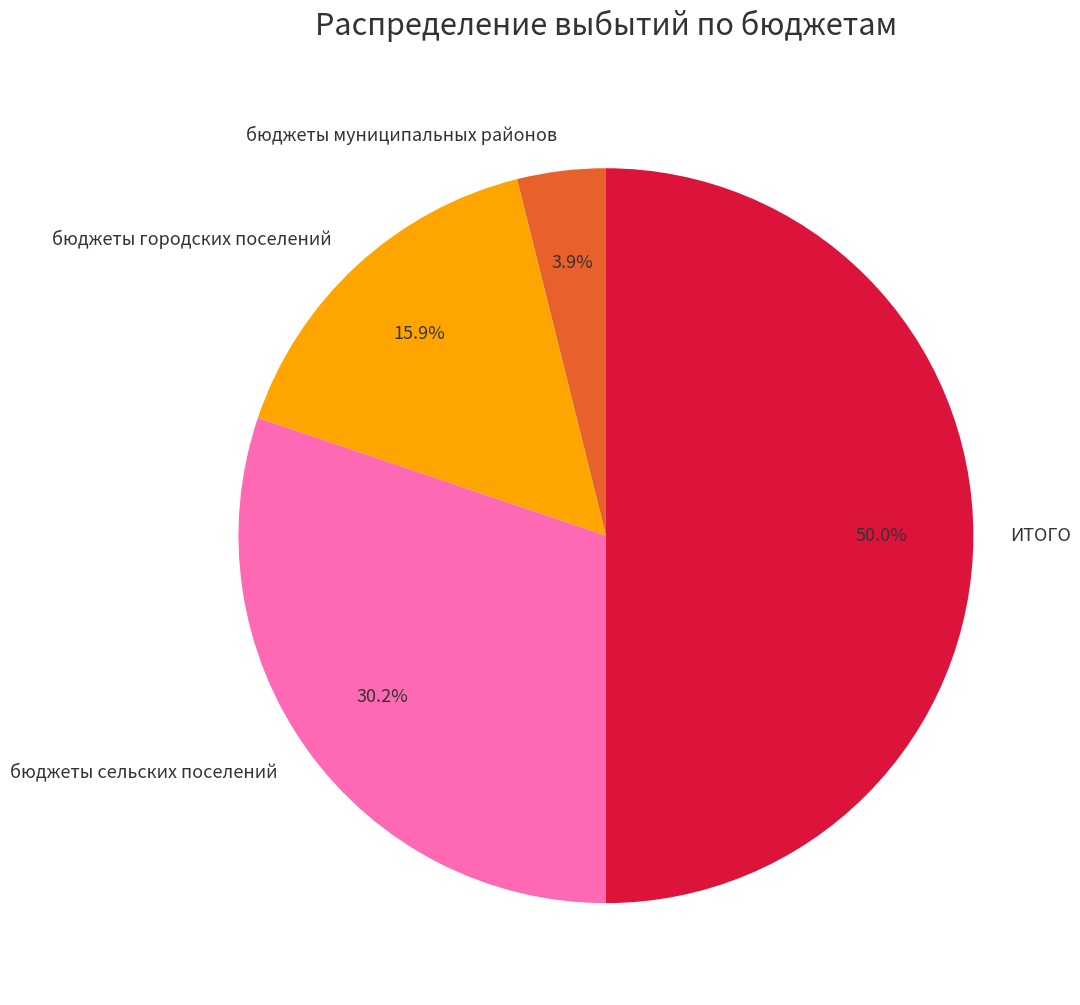

Does бюджеты сельских поселений account for over 50% of the chart?

No